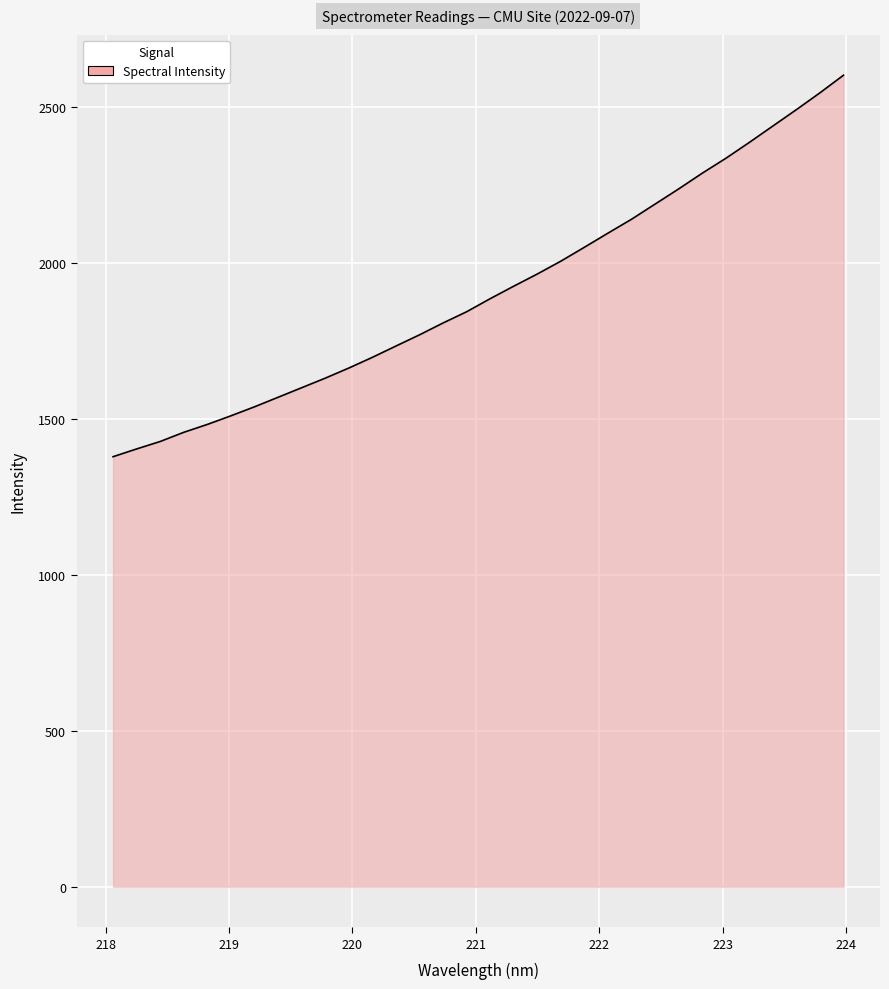

What is the sum of all values?

61092.6